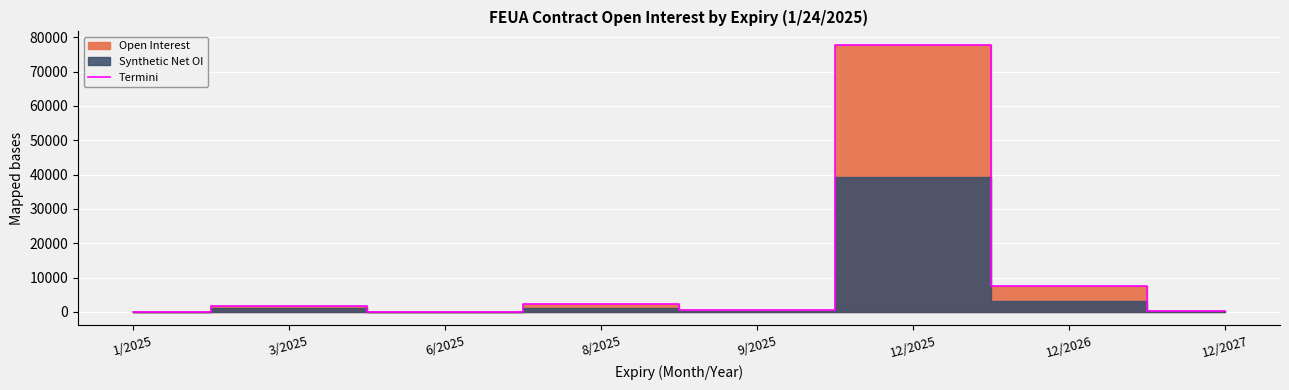

Reading left to right, extract all data points from this chart.

1/2025=41	3/2025=1849	6/2025=7	8/2025=2350	9/2025=602	12/2025=77828	12/2026=7552	12/2027=311